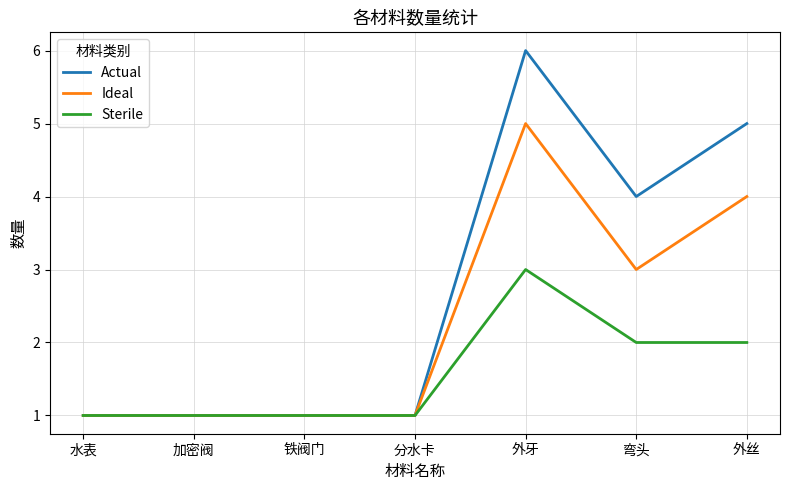

Which series has the largest range (max minus min)?

Actual